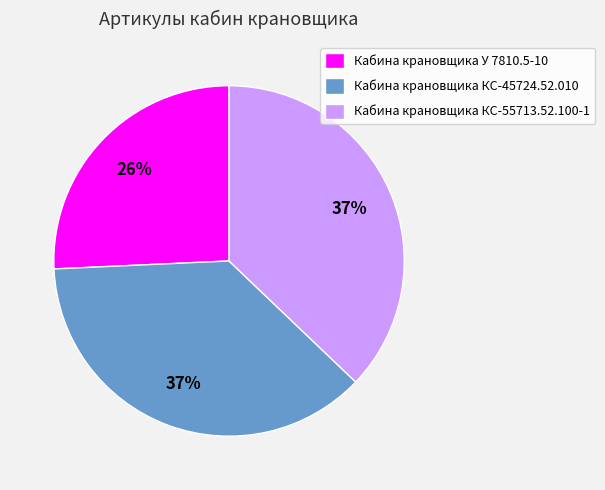

Which category has the smallest portion of the pie?

Кабина крановщика У 7810.5-10